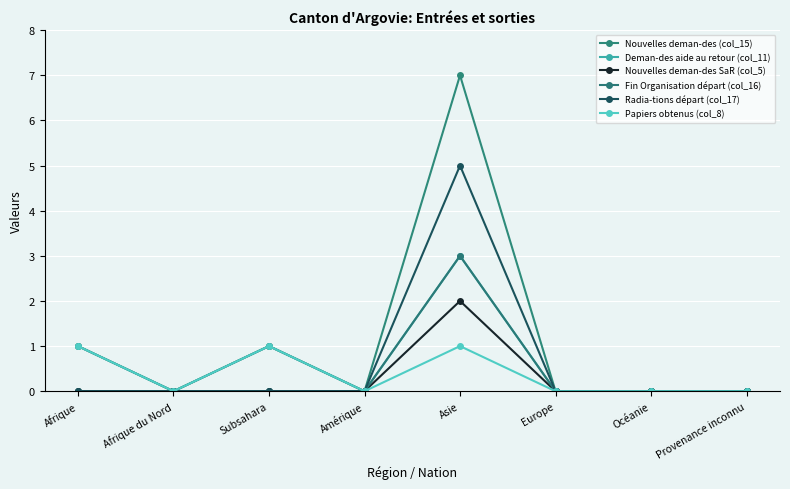

The value of Fin Organisation départ (col_16) at Provenance inconnu is -1. True or false?

False